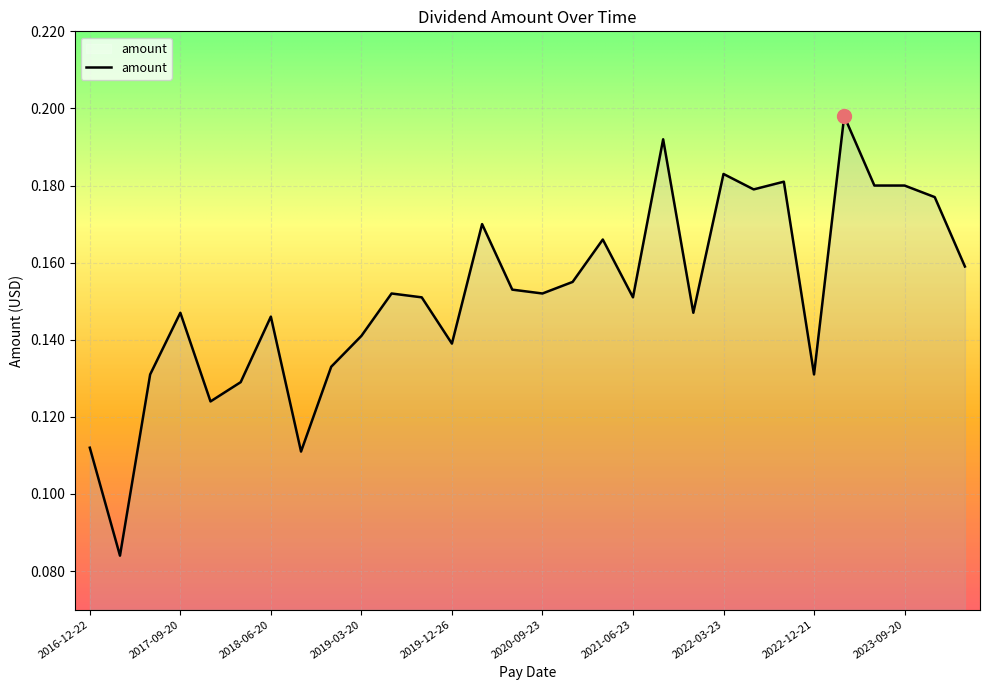

Count the number of categories in the chart.

30